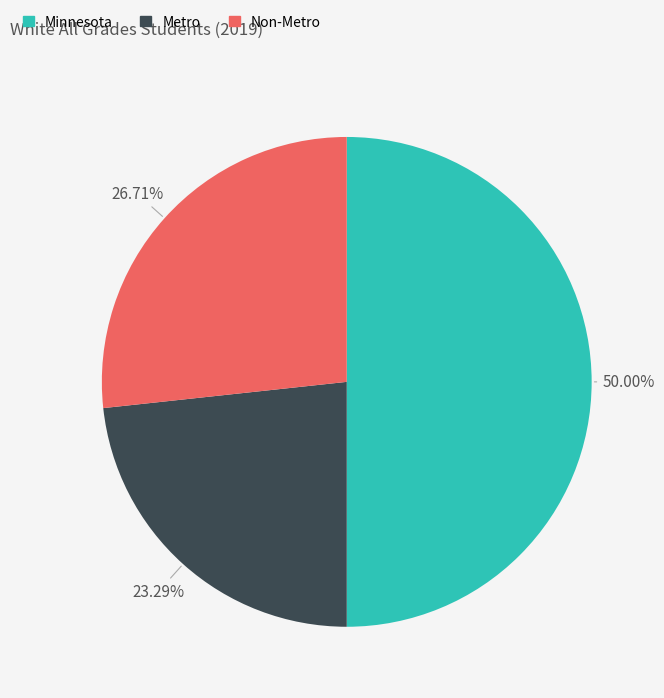

Count the number of slices in the pie.

3